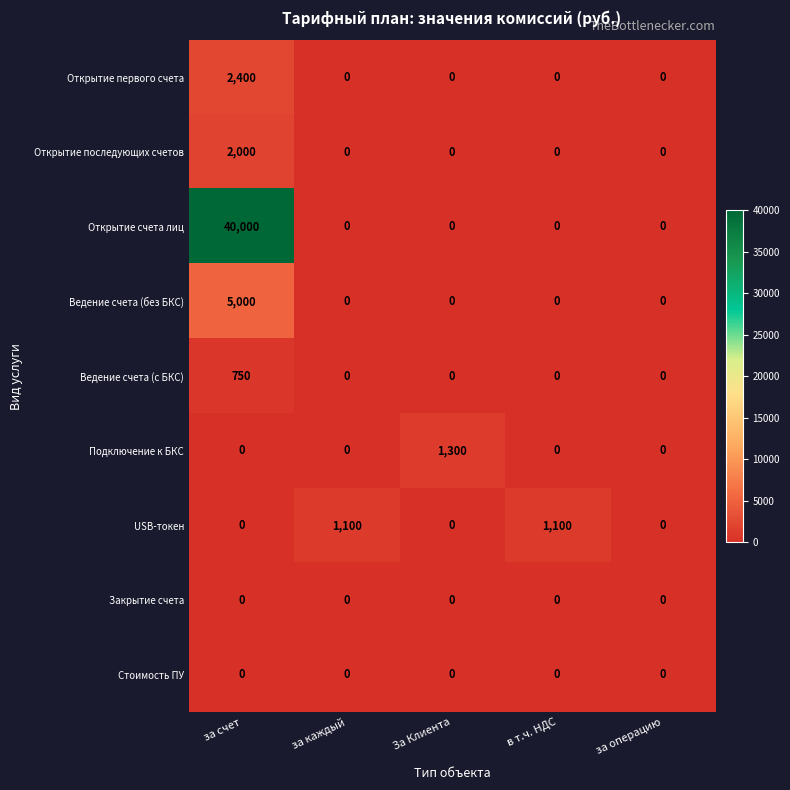

What is the total value across all series at за каждый?

1100